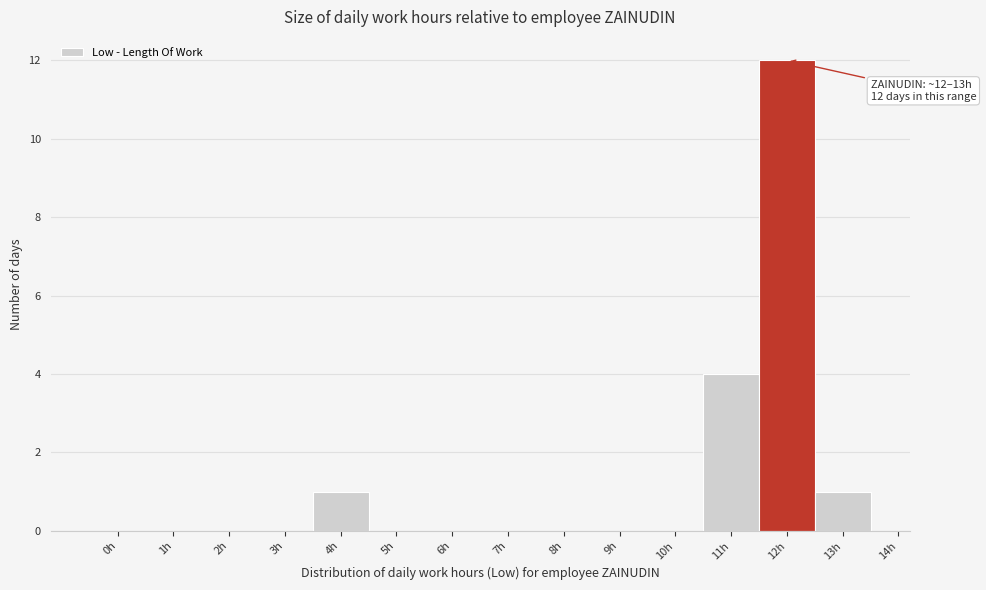

Reading left to right, extract all data points from this chart.

0h=0	1h=0	2h=0	3h=0	4h=1	5h=0	6h=0	7h=0	8h=0	9h=0	10h=0	11h=4	12h=12	13h=1